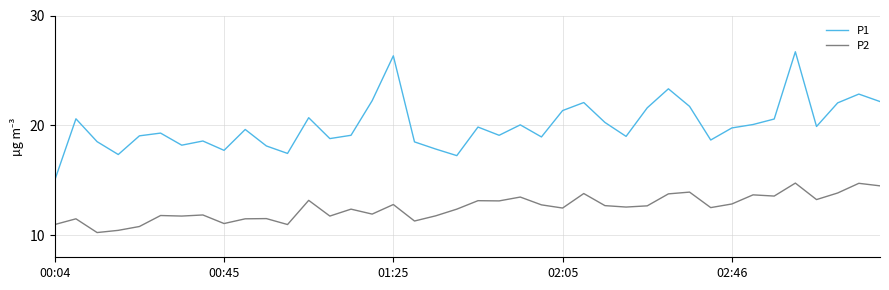

What is the highest value of the P1 series?

26.7